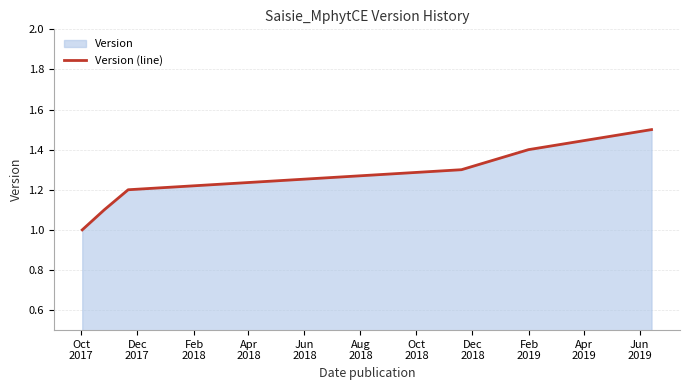

True or false: the data has more than 1 interior local peaks.

False